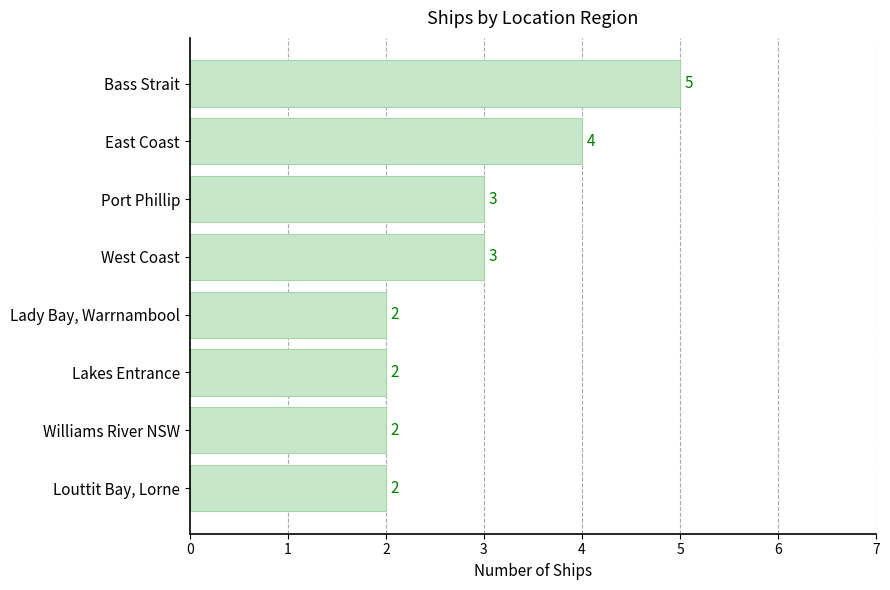

The value at Louttit Bay, Lorne is 1. True or false?

False